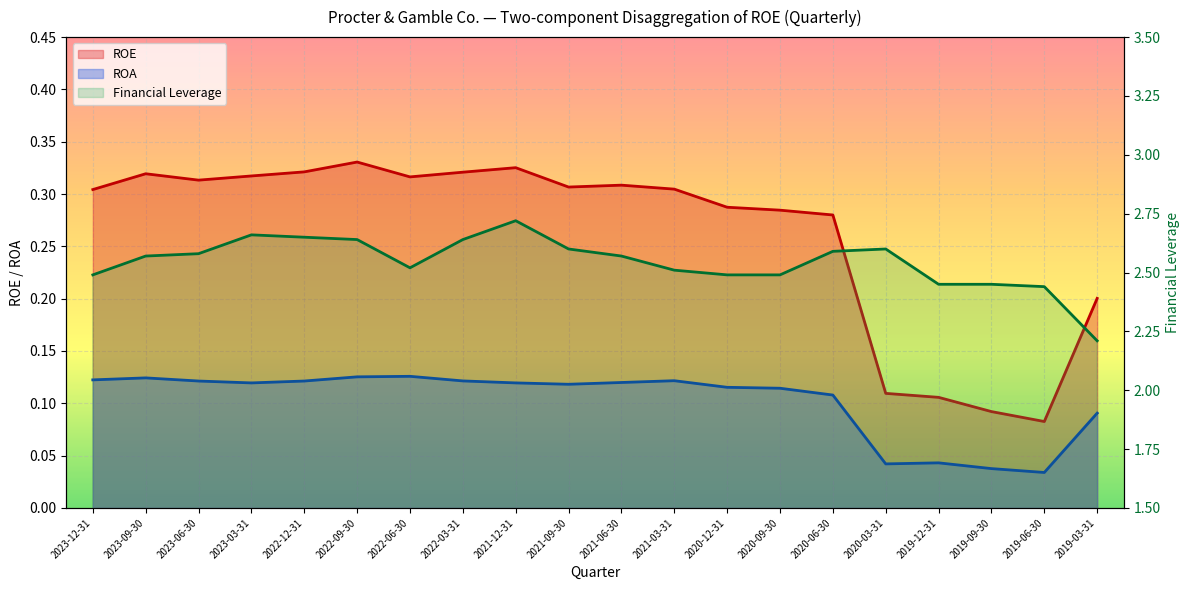

The value of ROA at 2023-12-31 is 0.1. True or false?

False